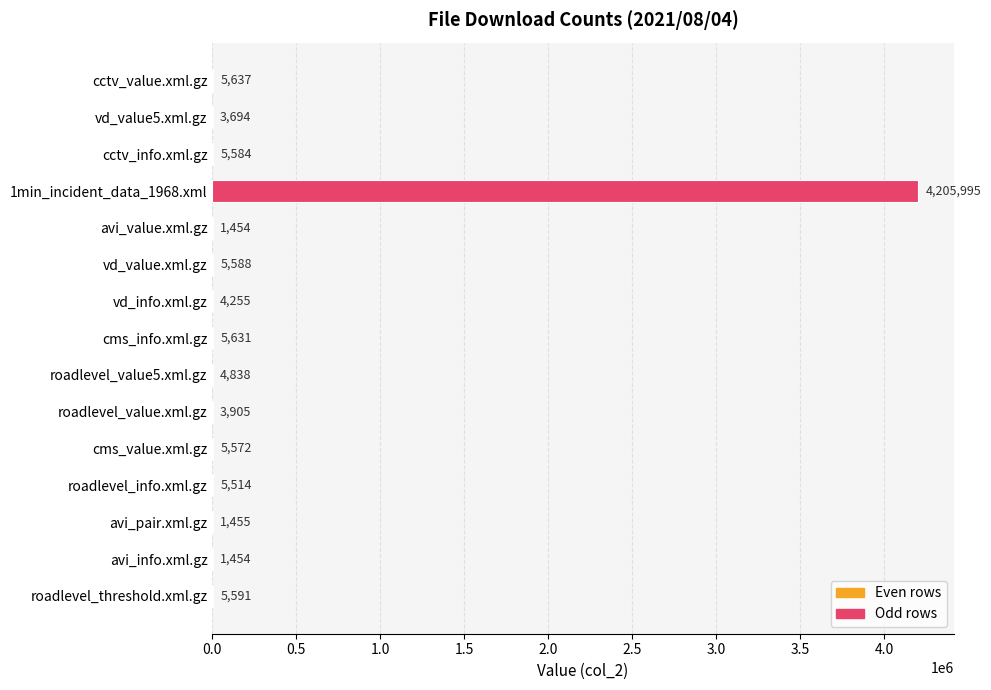

What is the maximum value shown in the chart?

4205995